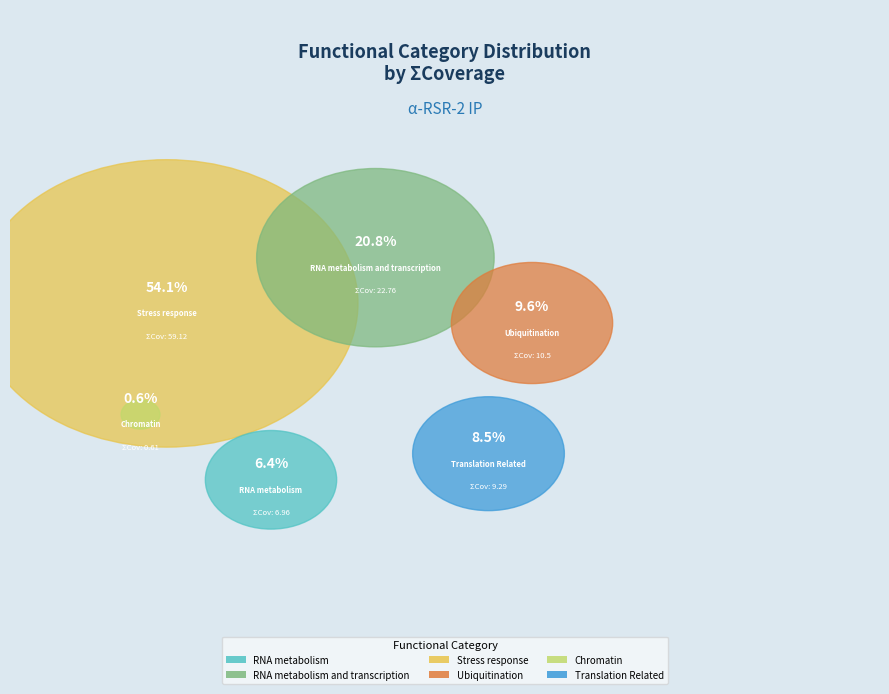

To the nearest percent, what is the average slice percentage?

17%